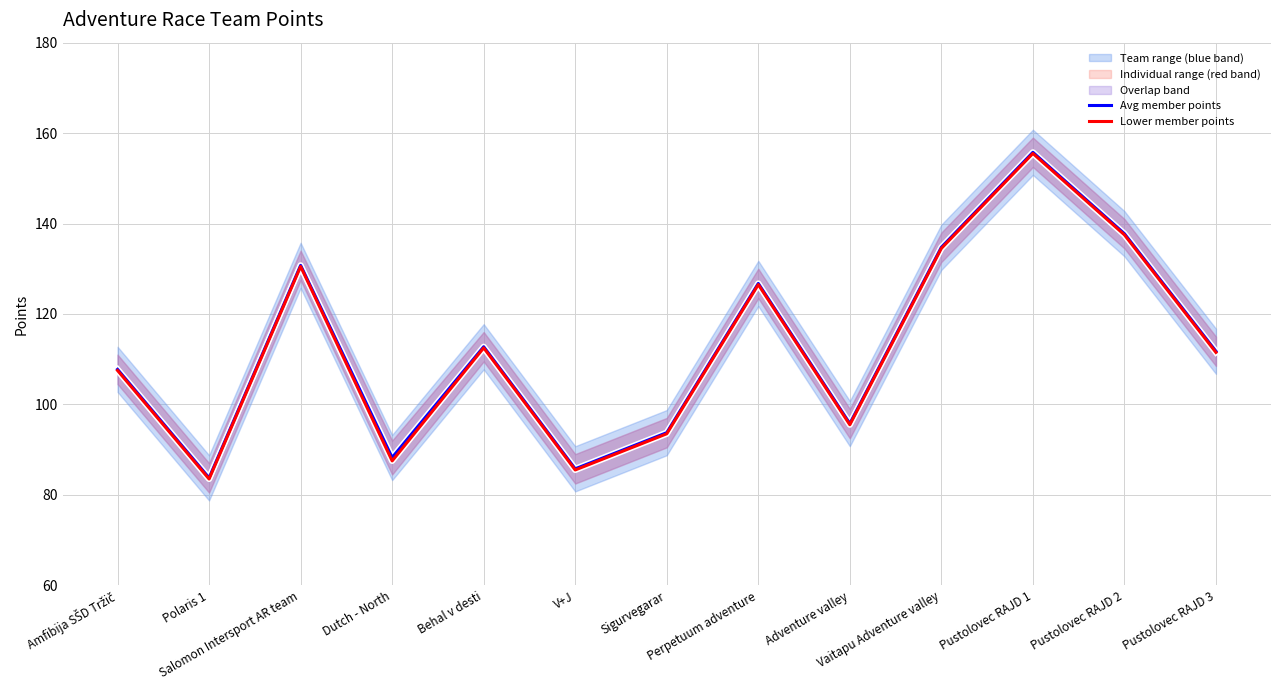

At which category is the sum across all series the highest?

Pustolovec RAJD 1